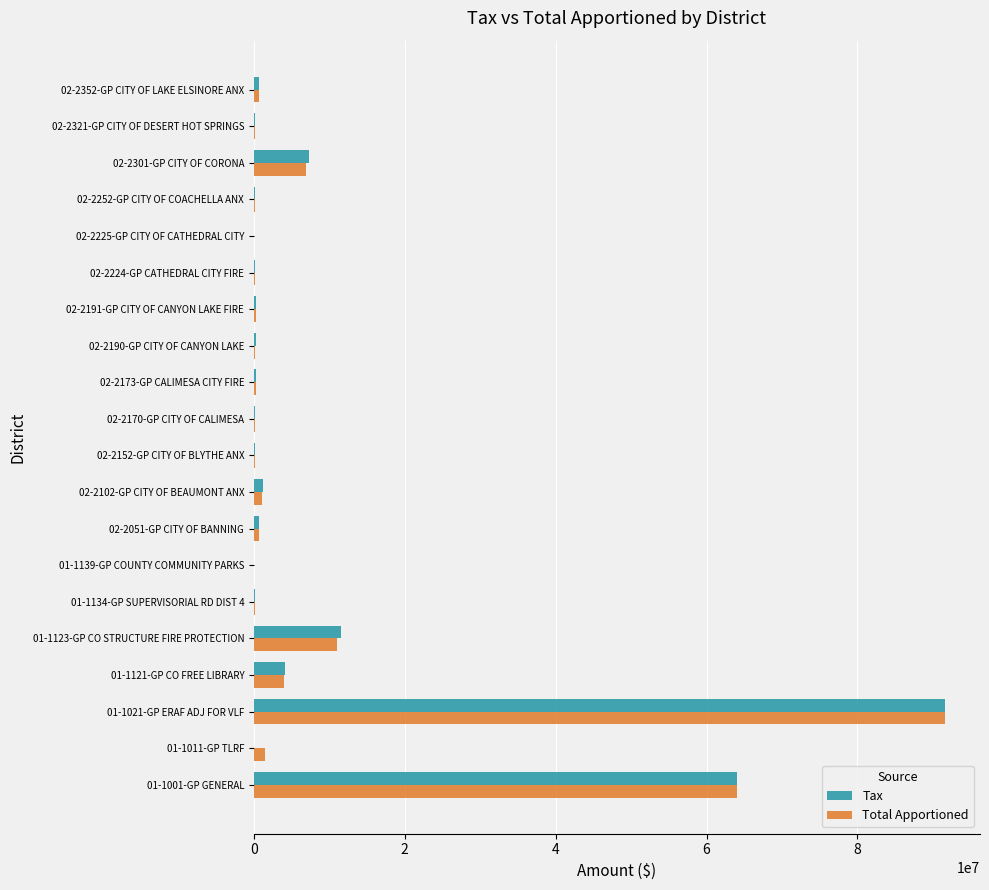

What is the sum of all Total Apportioned values?

183327574.9